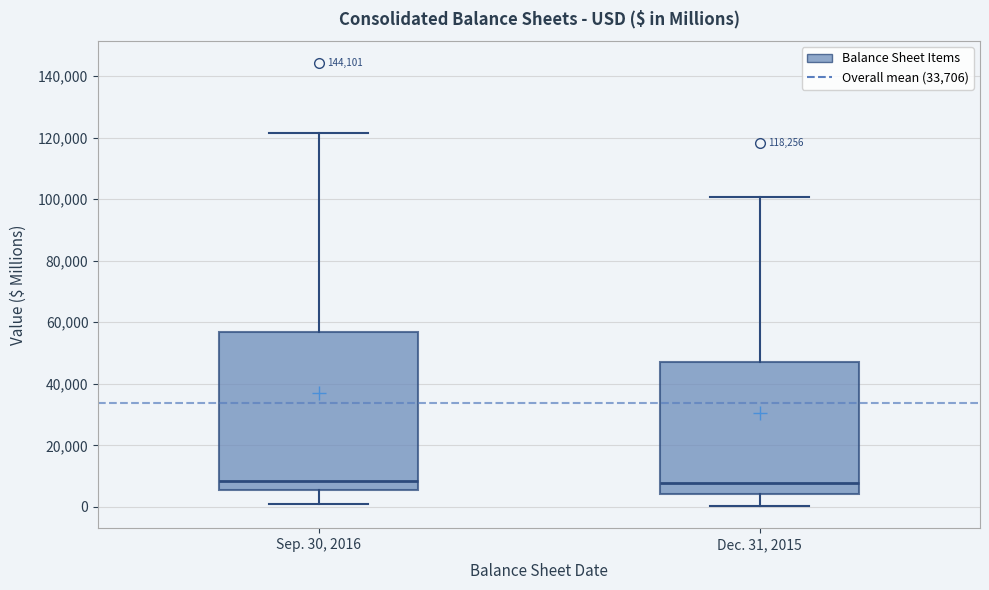

Comparing the boxes themselves (not the whiskers), which one is the tallest?

Sep. 30, 2016